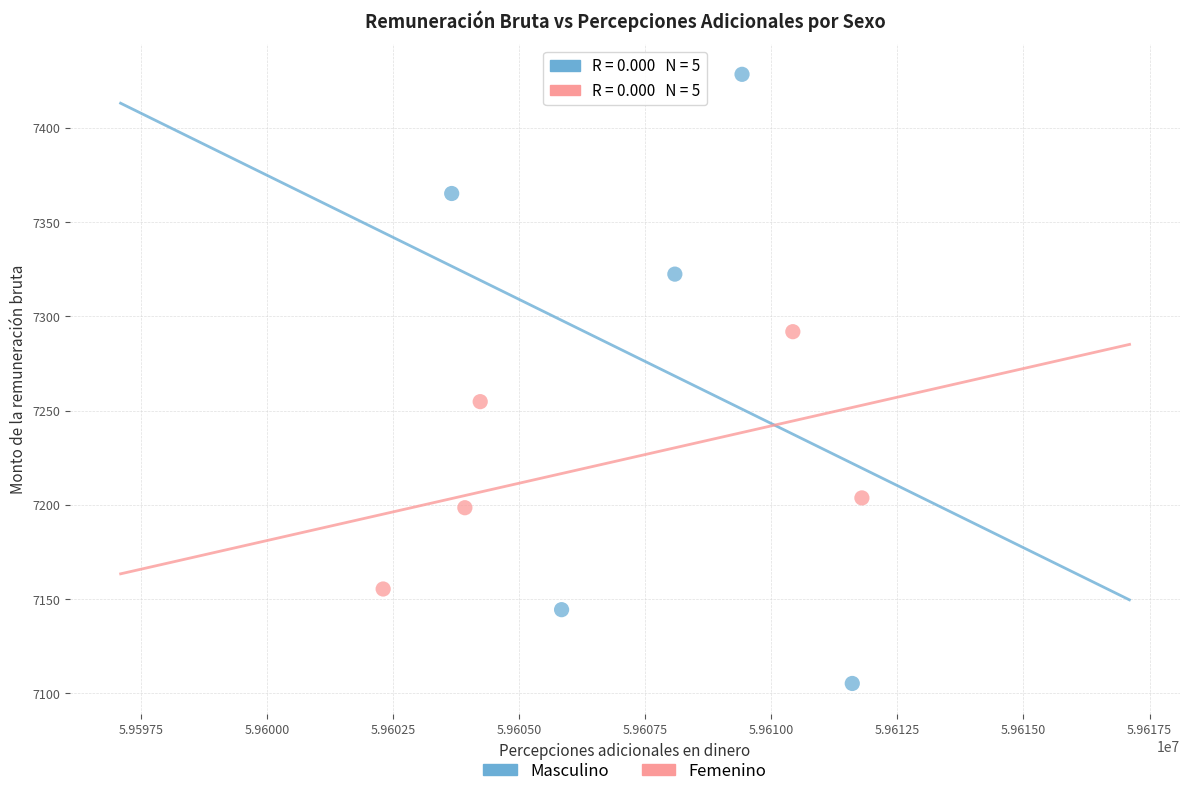

Which series reaches the minimum Y coordinate?

Masculino